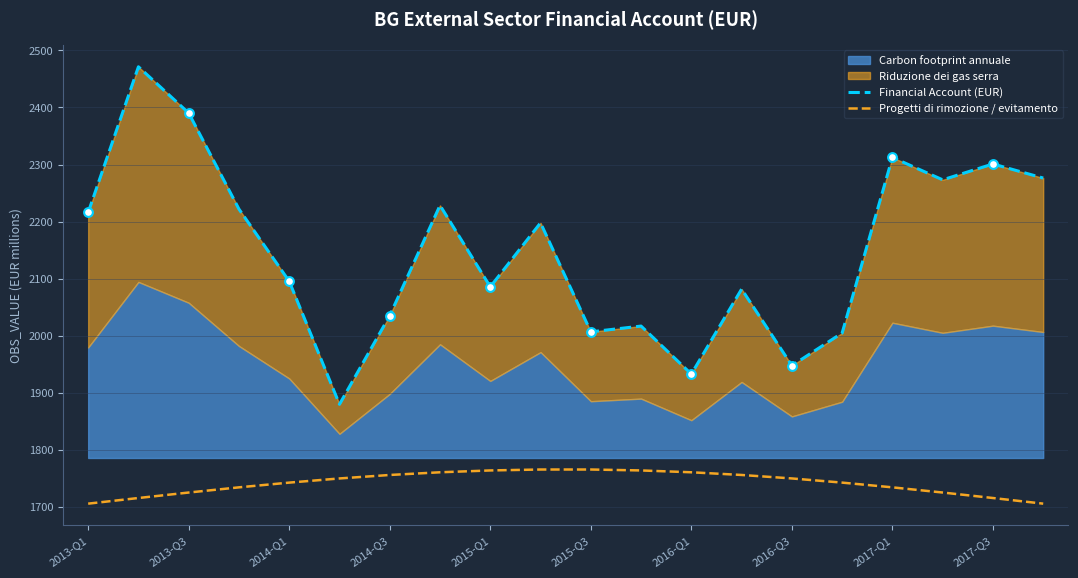

Which series reaches the minimum Y coordinate?

Progetti di rimozione / evitamento